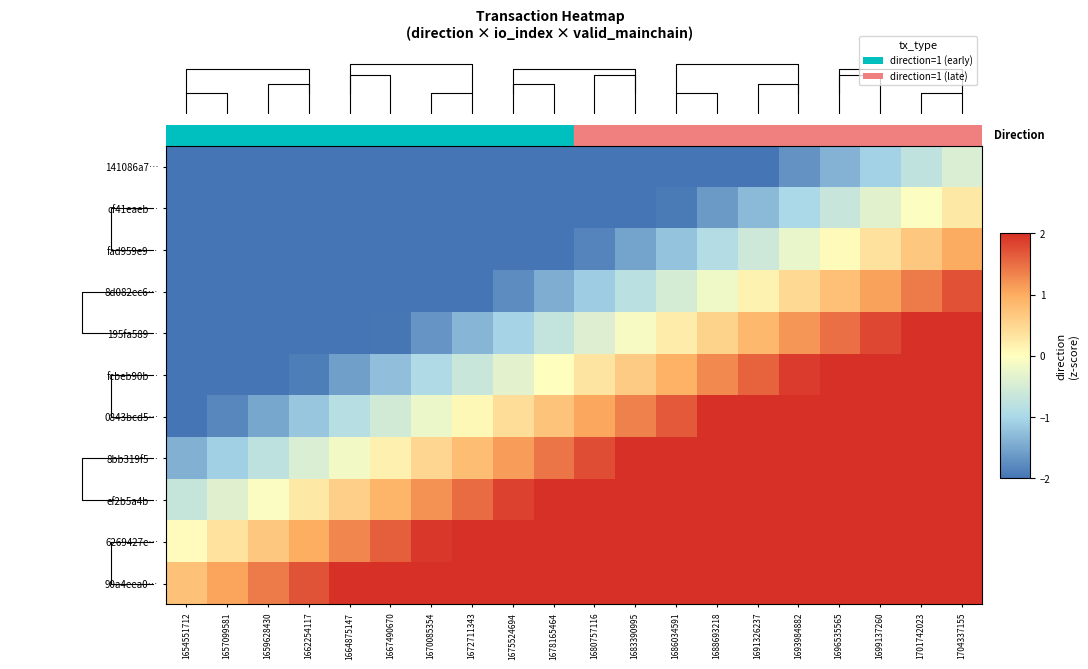

The value of fcbeb90b… at 1654551712 is -1.4. True or false?

False